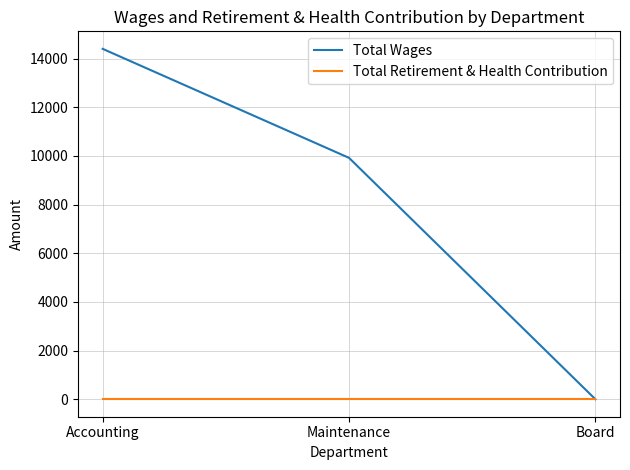

Which series has the largest total across all categories?

Total Wages